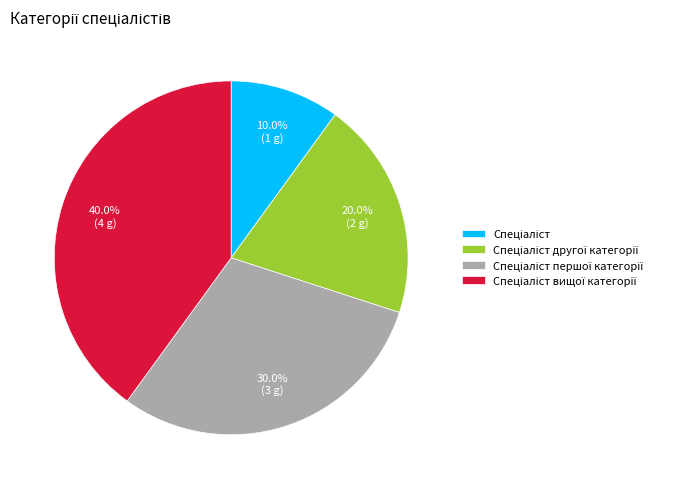

Is there any slice that represents more than half of the pie?

No